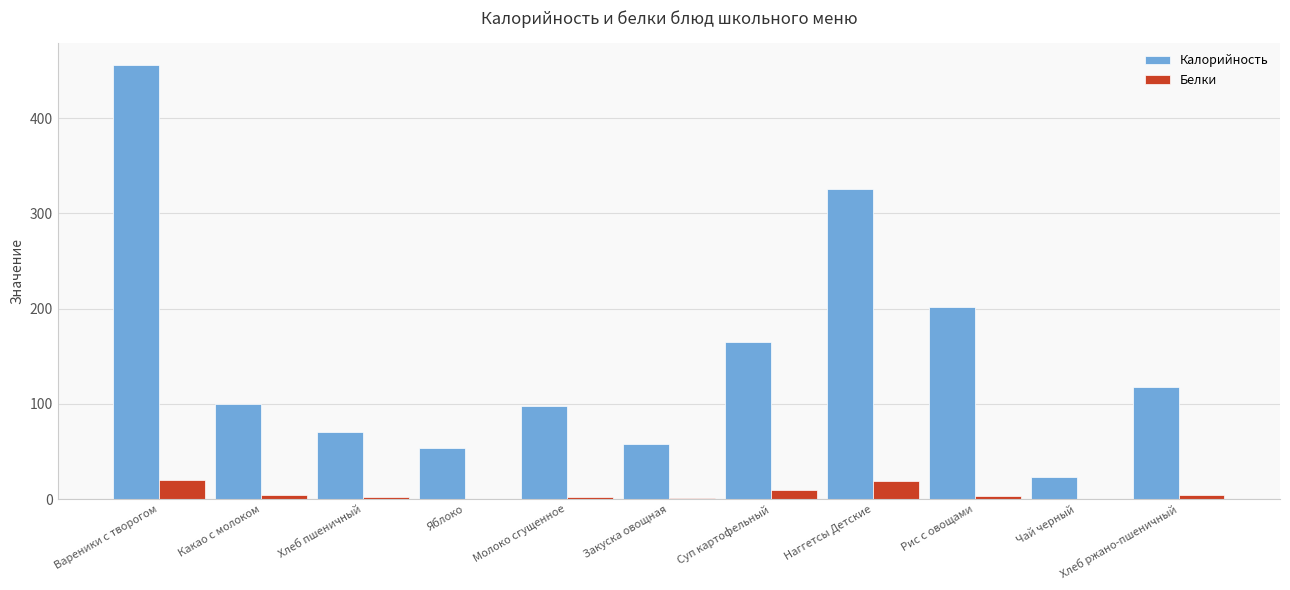

What is the total value across all series at Закуска овощная?

59.1